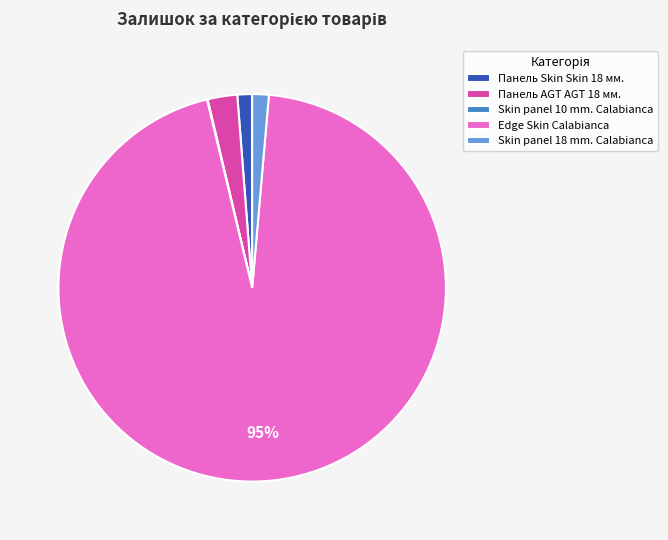

What is the majority slice?

Edge Skin Calabianca